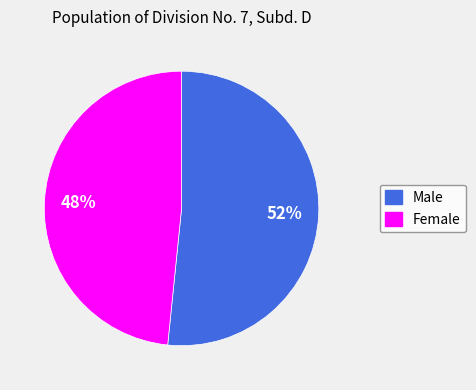

Is it true that Female is 48% of the pie?

True